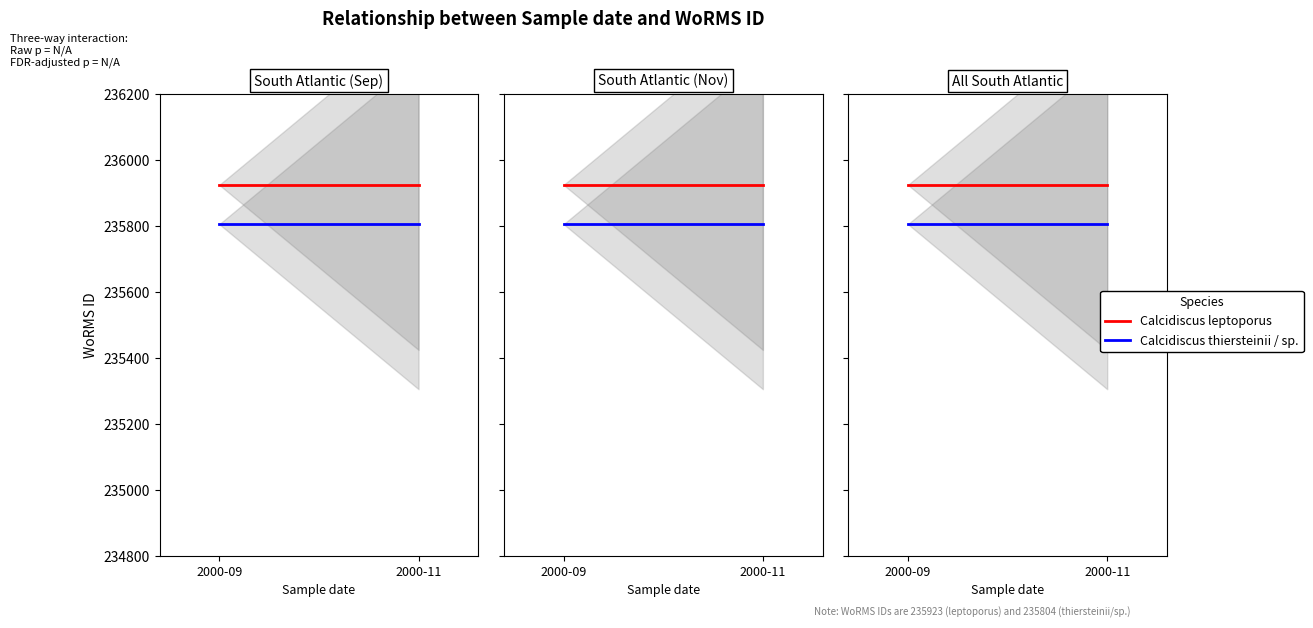

What is the smallest value displayed?

235804